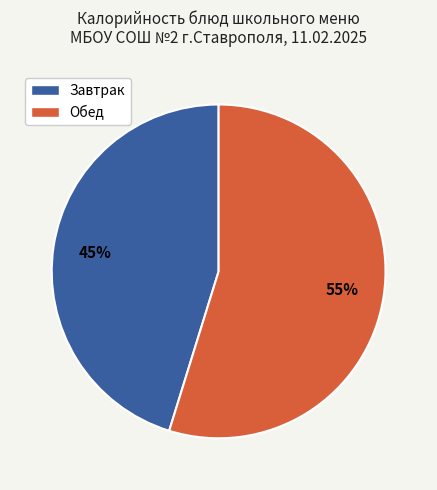

Does any single category account for the majority?

Yes